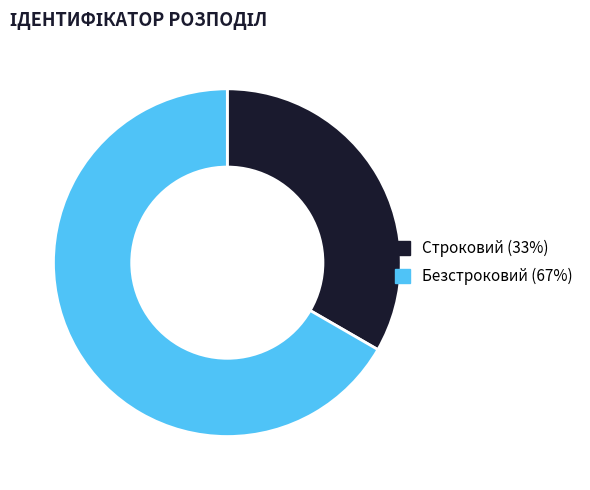

True or false: Безстроковий accounts for 67% of the total.

True